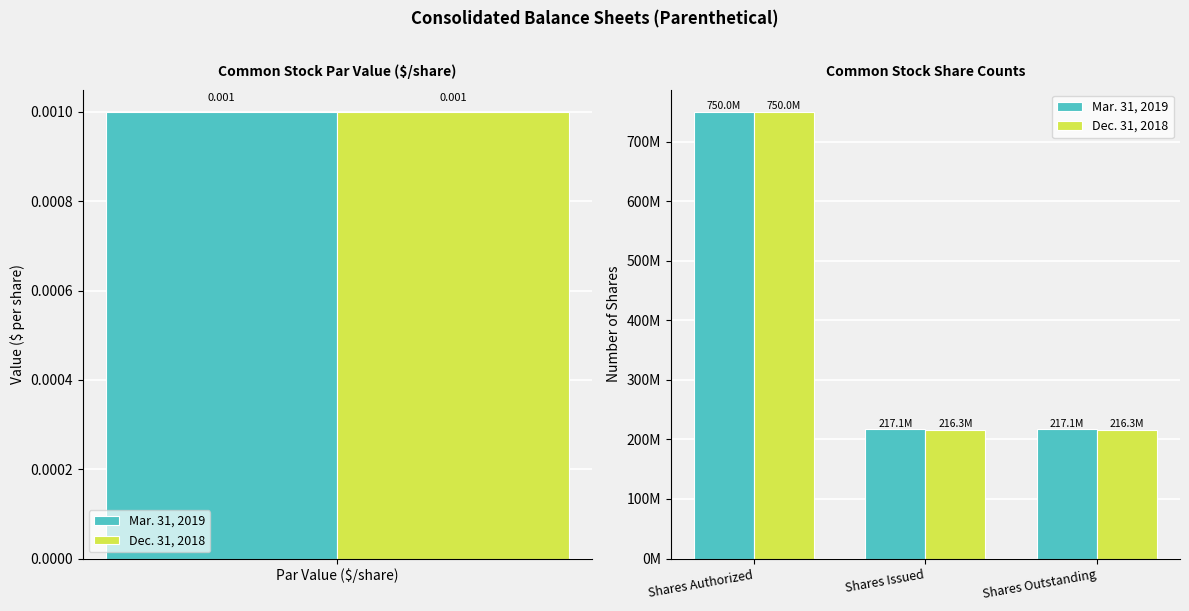

What is the value of the Dec. 31, 2018 bar at the 3rd from the left?

216345984